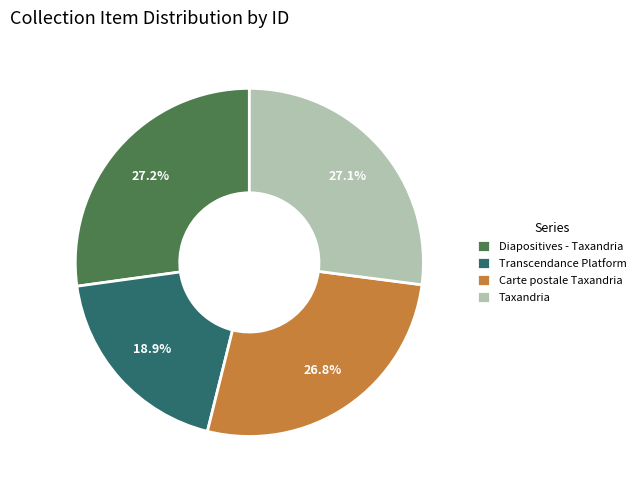

What is the ratio of the value at Diapositives - Taxandria to the value at Taxandria?

1.0